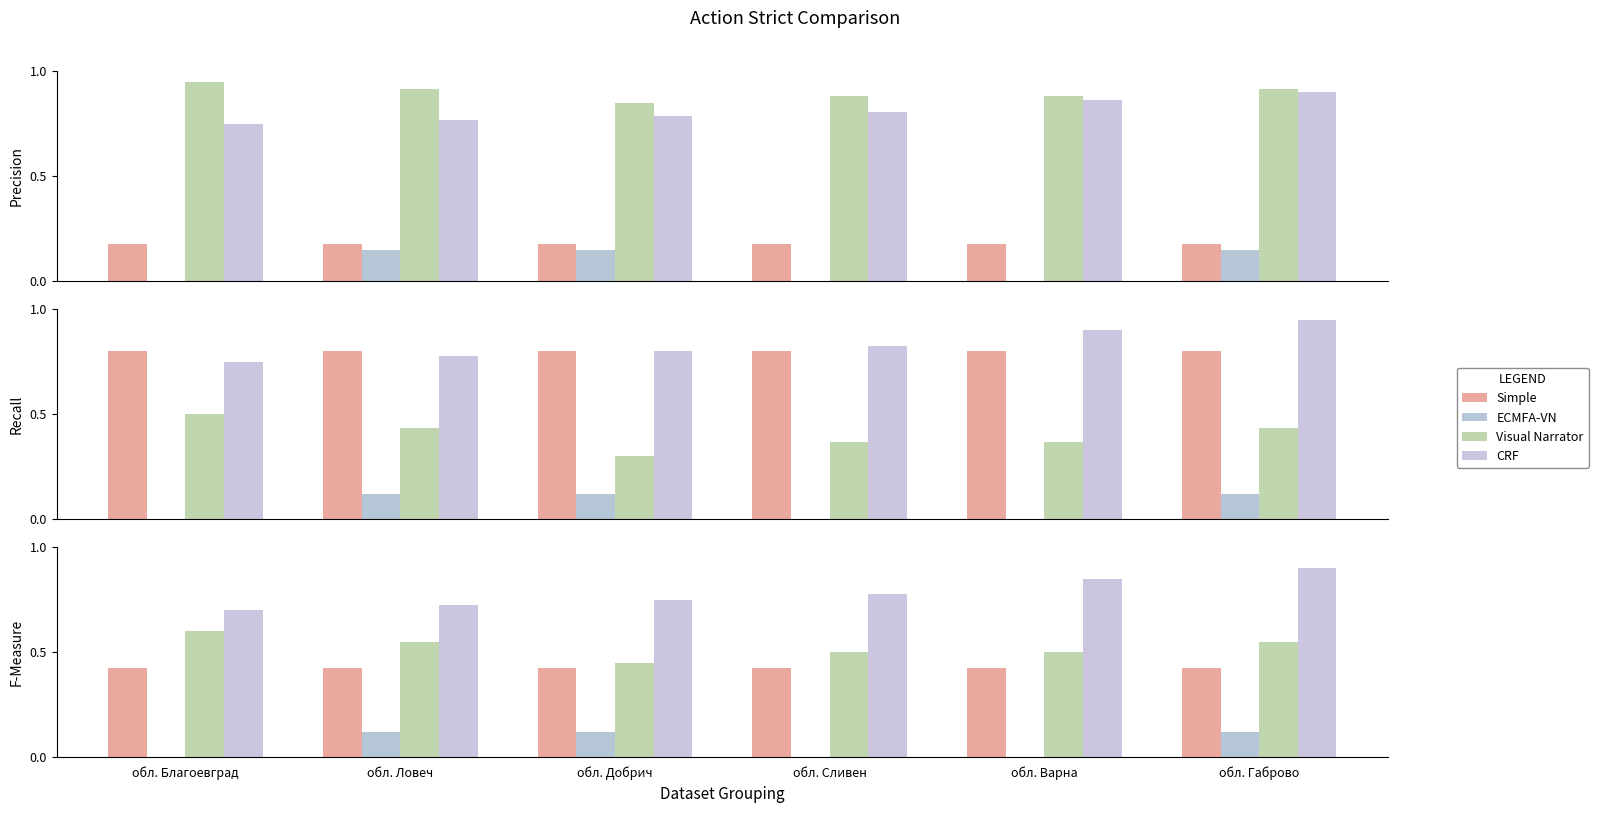

What is the greatest value displayed?

0.9